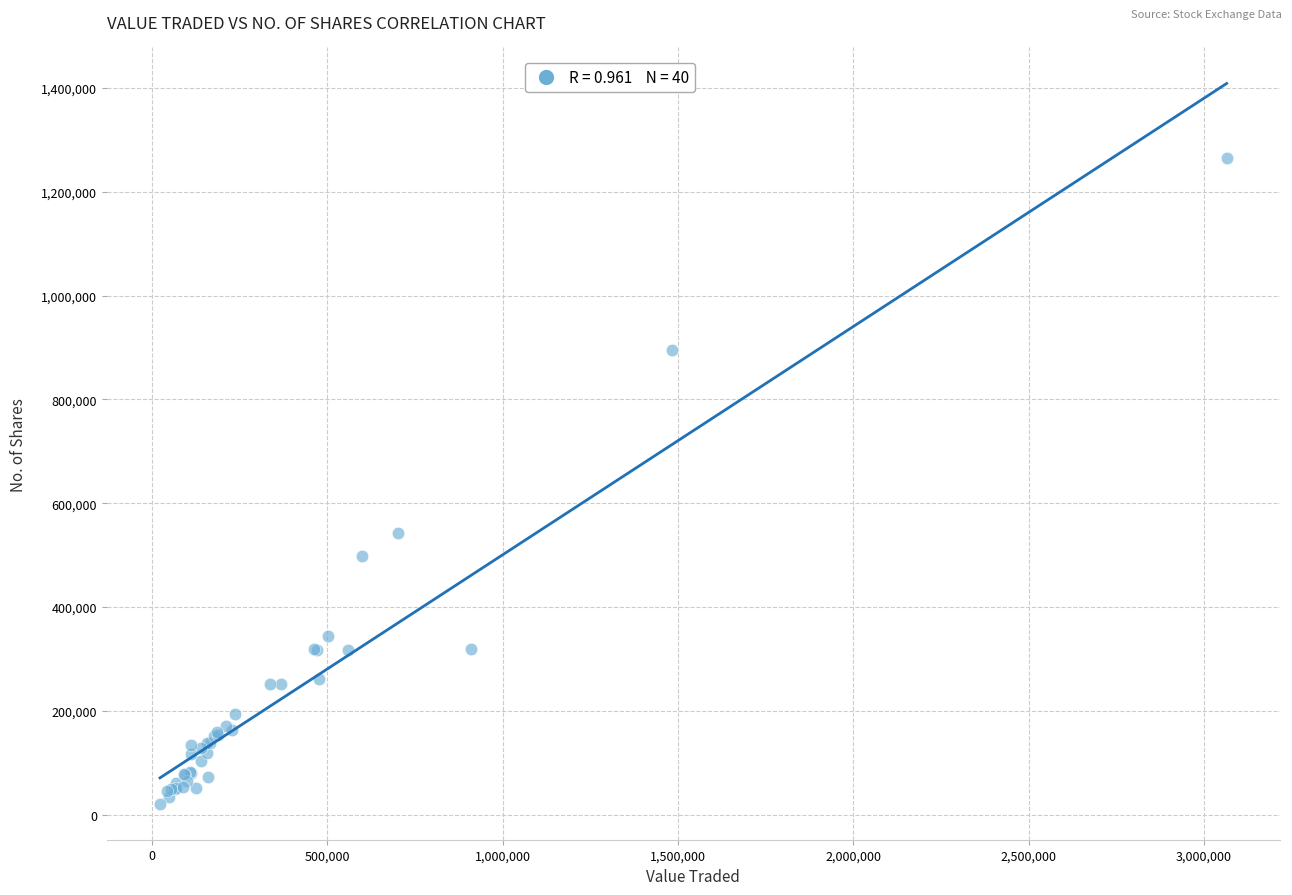

What Y value in the scatter plot is closest to 642854?

541766